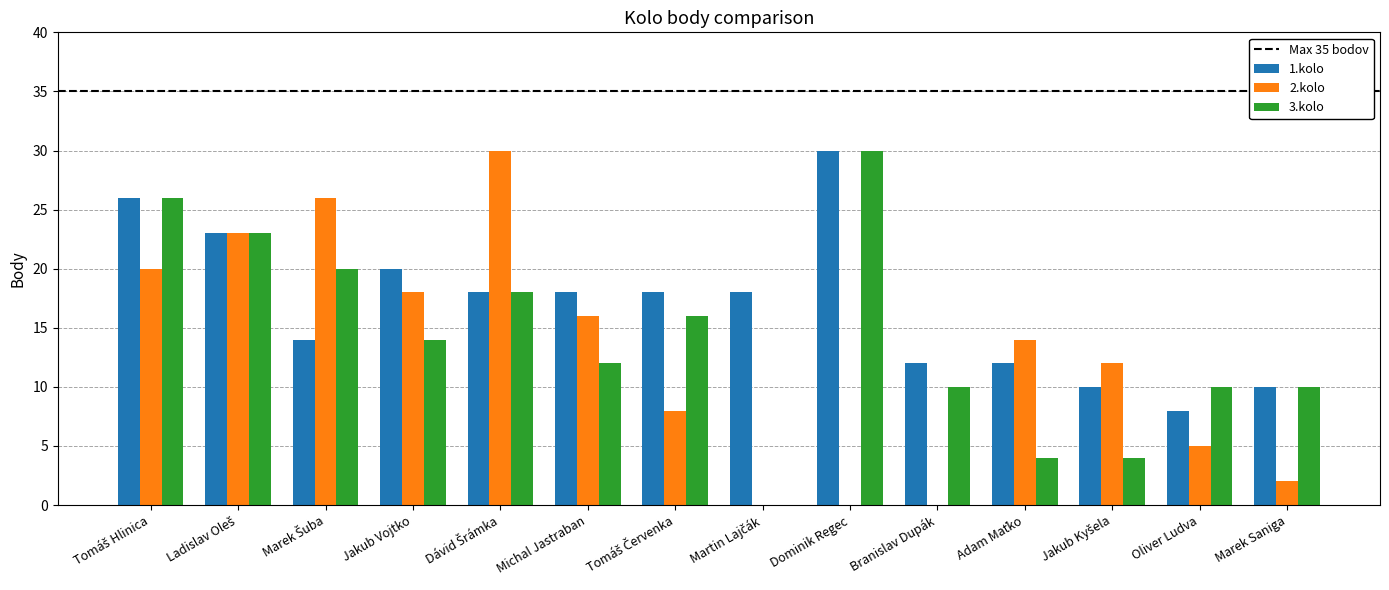

Which series has the largest total across all categories?

1.kolo